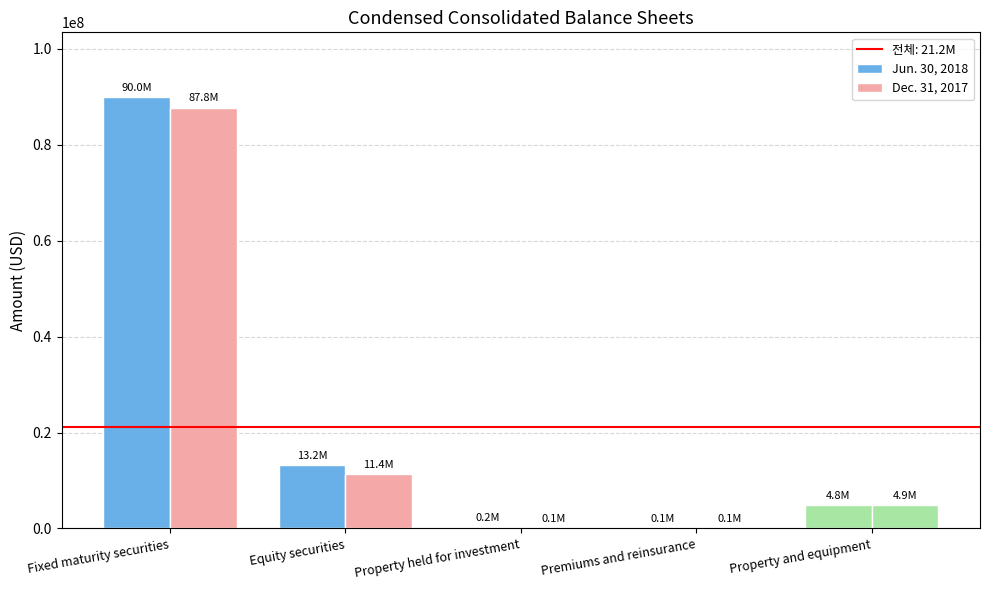

List the series in order of their peak value, highest first.

Jun. 30, 2018, Dec. 31, 2017